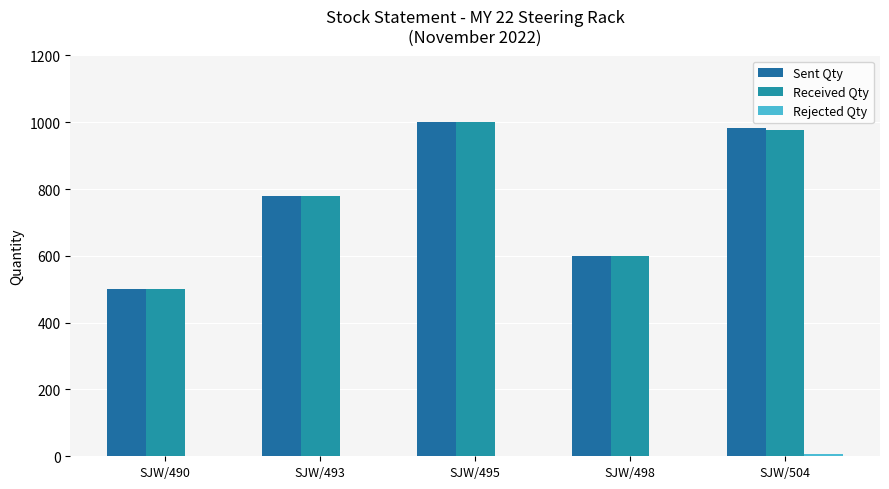

At which category is the sum across all series the highest?

SJW/495